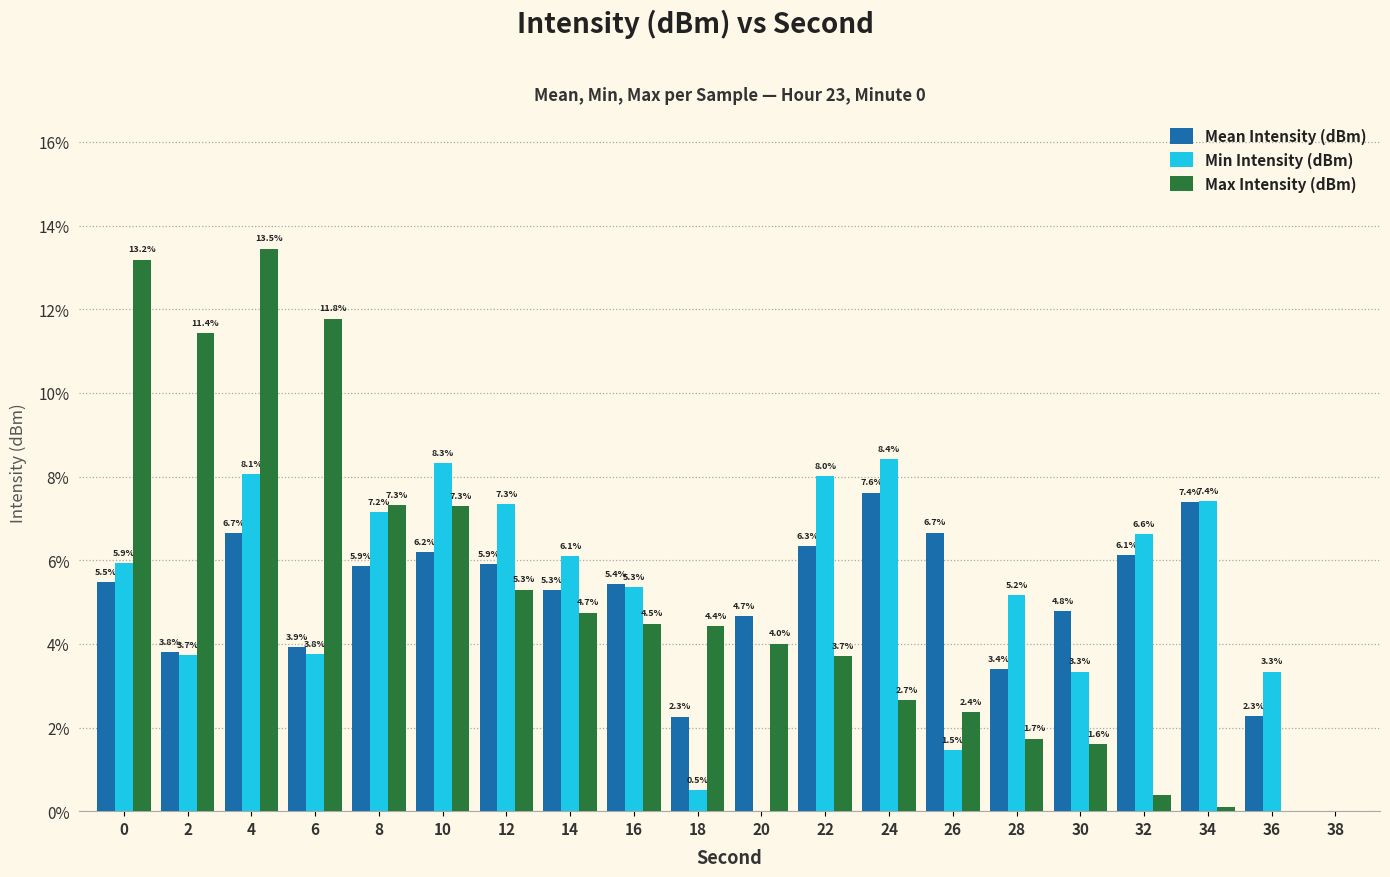

Between 10 and 22, which series saw the biggest shift?

Max Intensity (dBm)